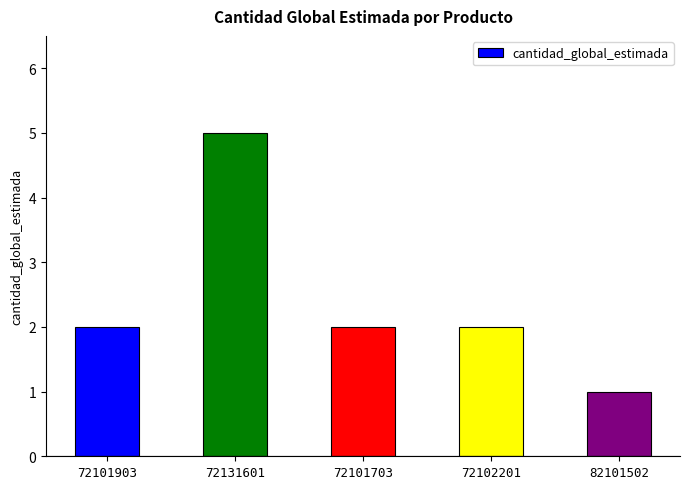

How many series are shown in this chart?

1